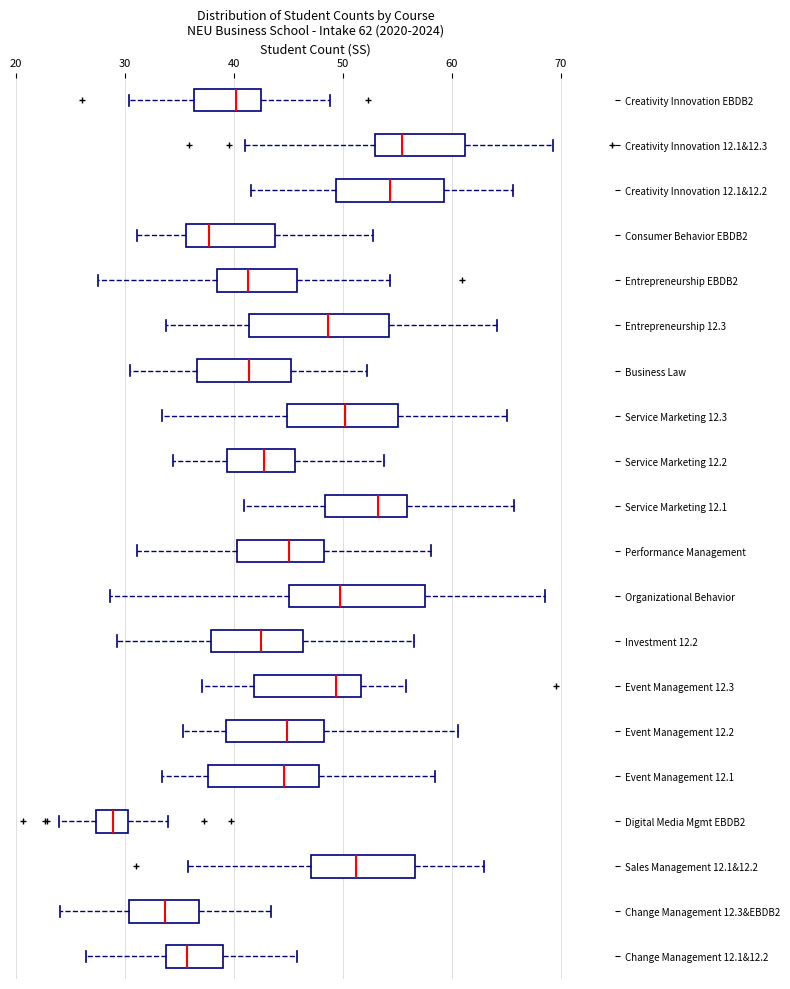

Which box has the furthest to the left median line?

Digital Media Mgmt EBDB2